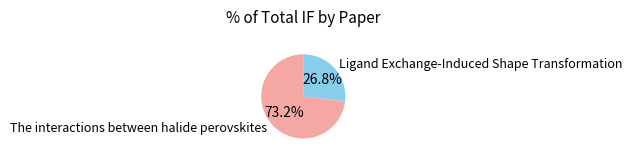

How many slices are in this pie chart?

2